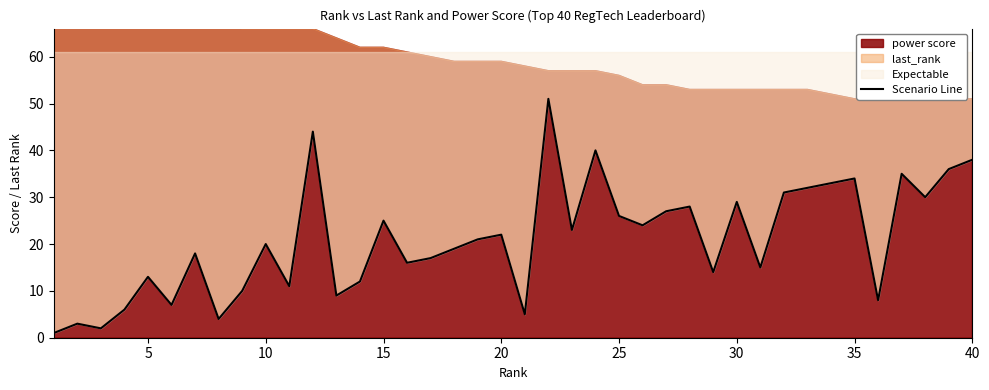

True or false: the data shows 36 at 20.

False